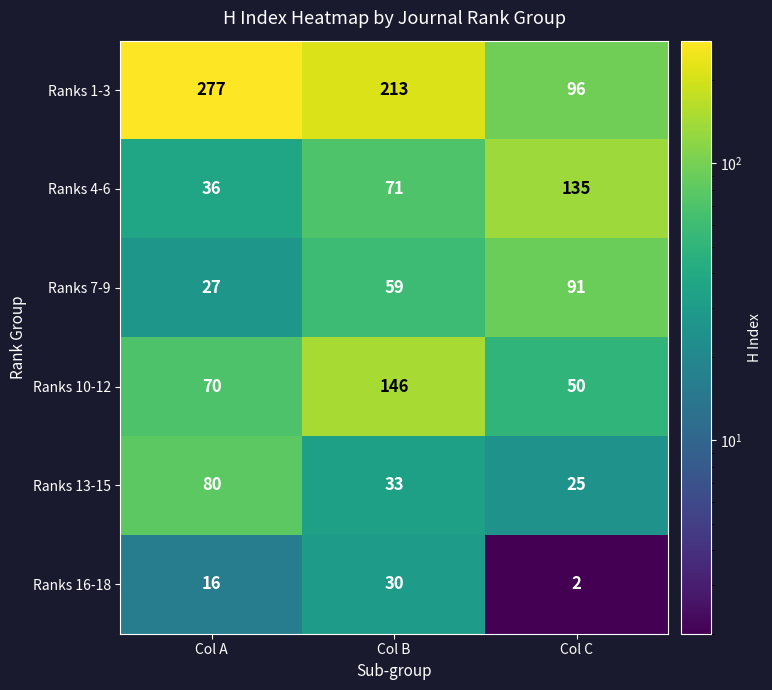

What is the difference between the highest and lowest values at Col A?

261